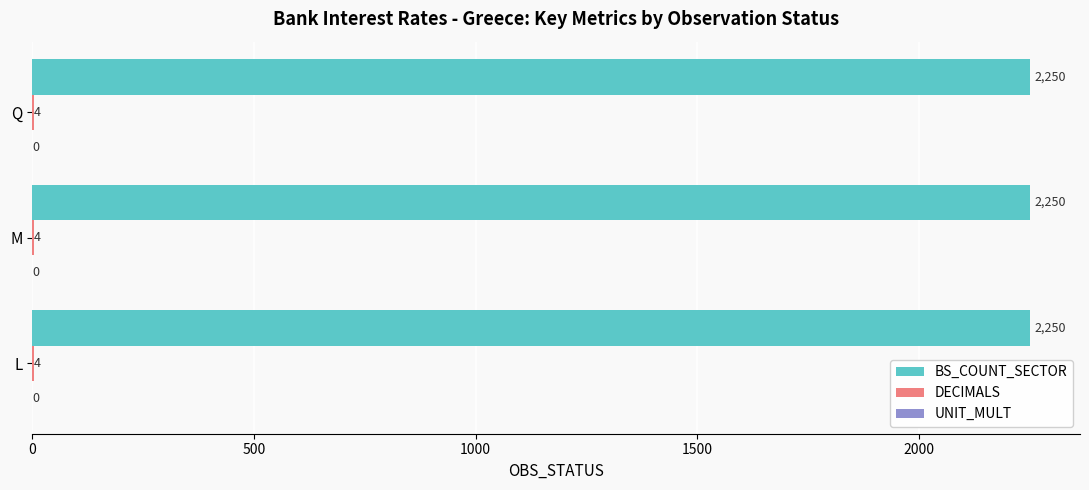

What is the maximum value shown in the chart?

2250